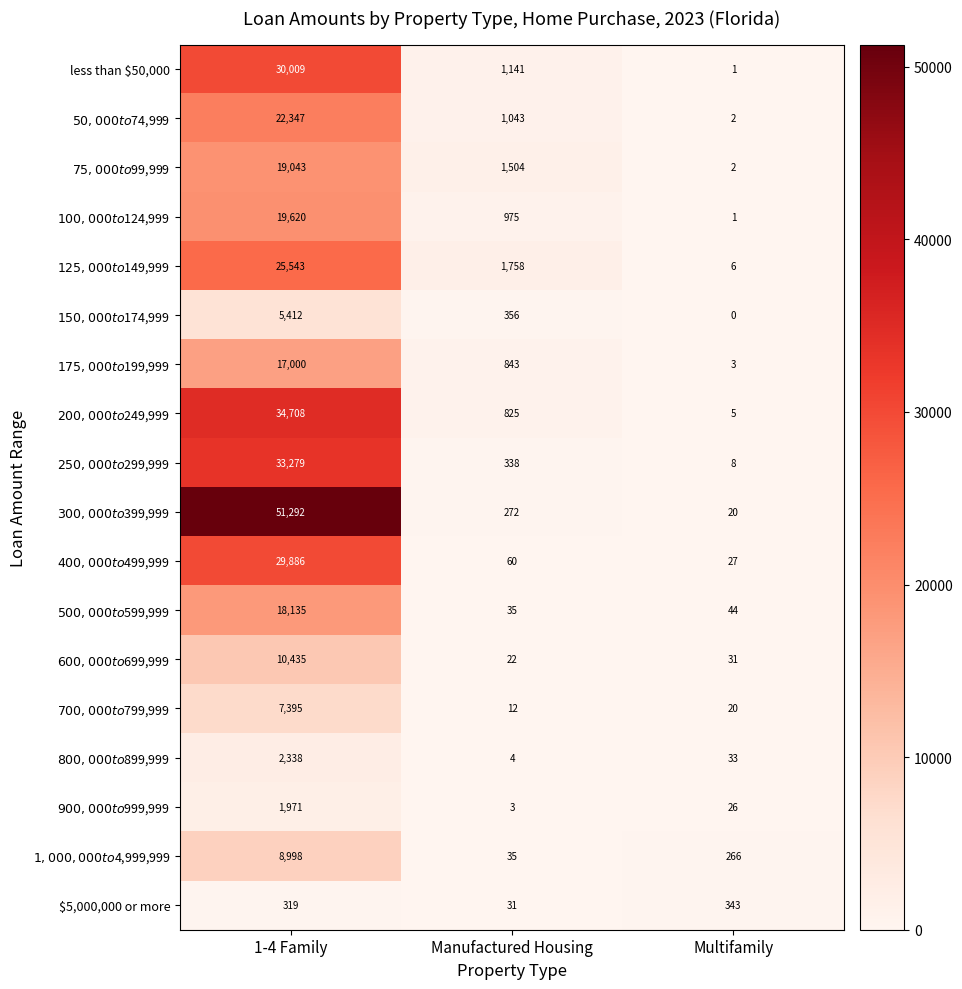

At which category is the sum across all series the highest?

1-4 Family